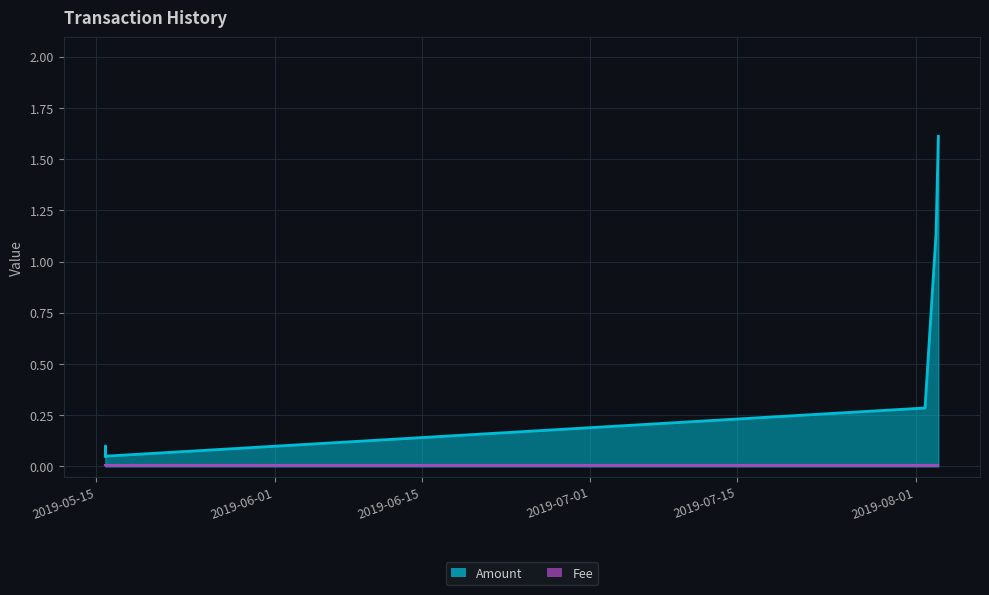

Which series has the largest total across all categories?

Amount